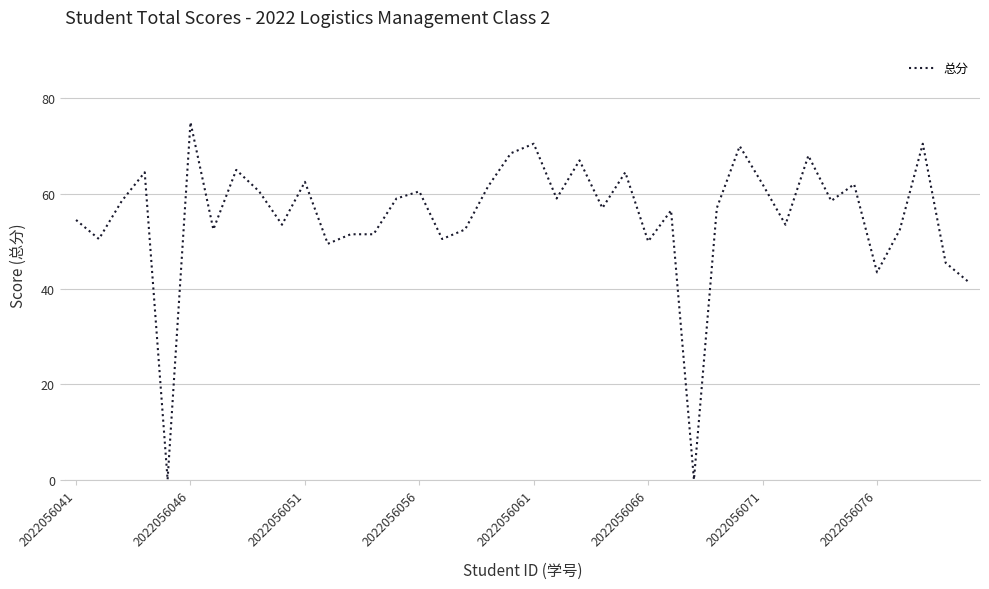

Does the chart have visible grid lines?

Yes